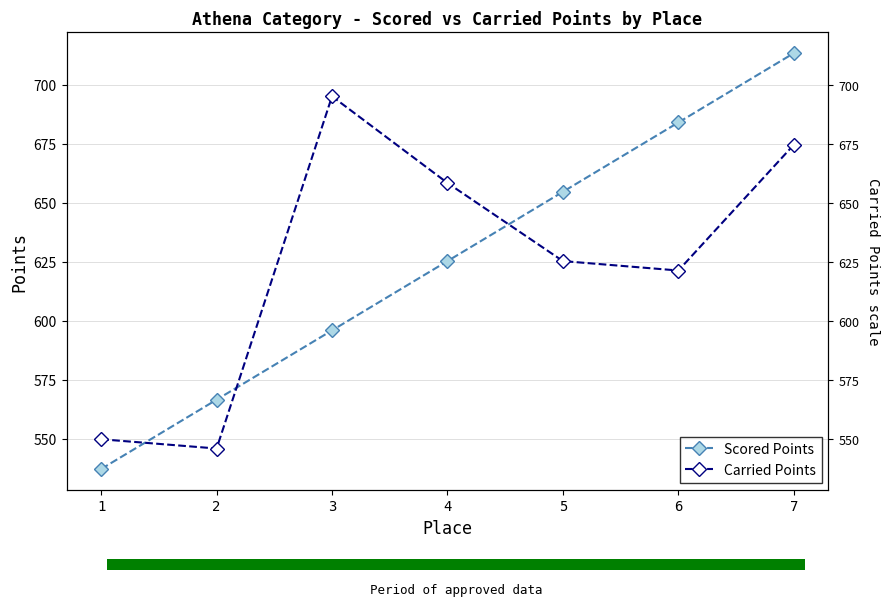

Reading left to right, what are all the values shown in this chart?

Scored Points: 537.3	566.6	596.0	625.3	654.7	684.0	713.4
Carried Points: 549.9	545.9	695.1	658.4	625.3	621.3	674.6